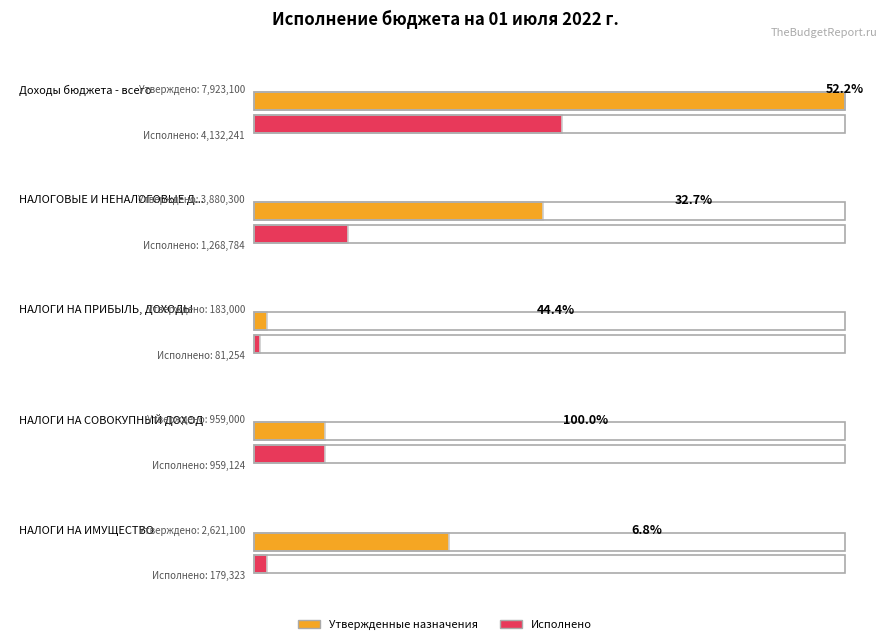

What position from the right is Доходы бюджета - всего?

5